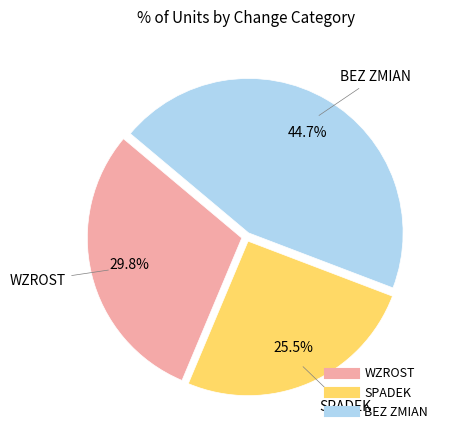

Does any single category account for the majority?

No